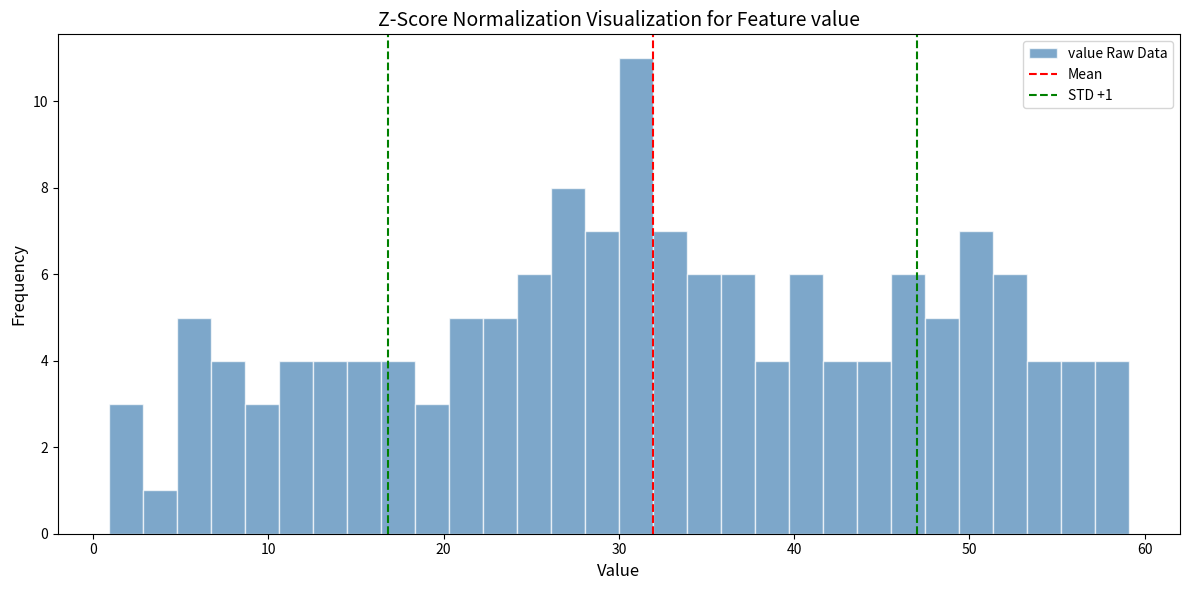

Around what value on the x-axis is the tallest bar? Give the approximate position of its centre, as read against the axis.

31